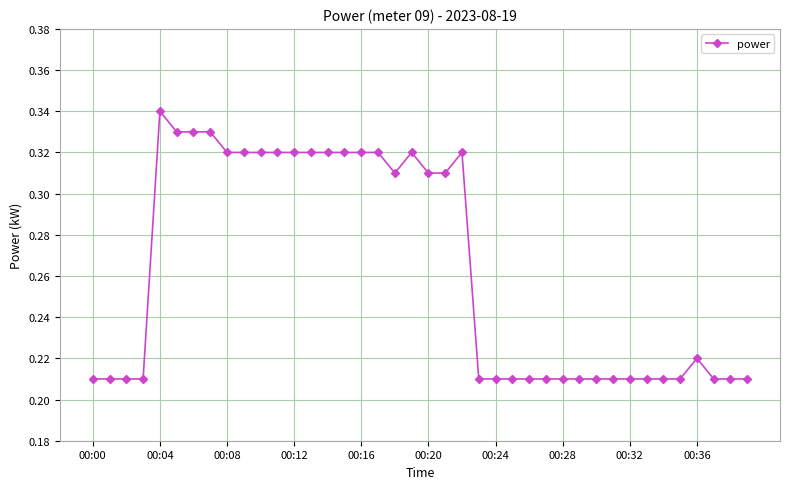

What is the sum of all values?

10.5